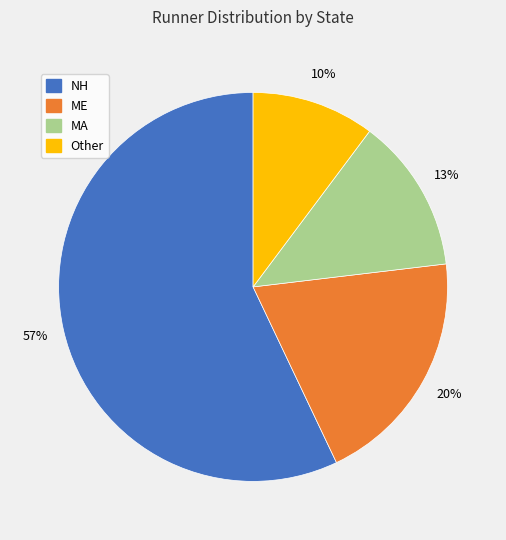

Does NH account for over 50% of the chart?

Yes